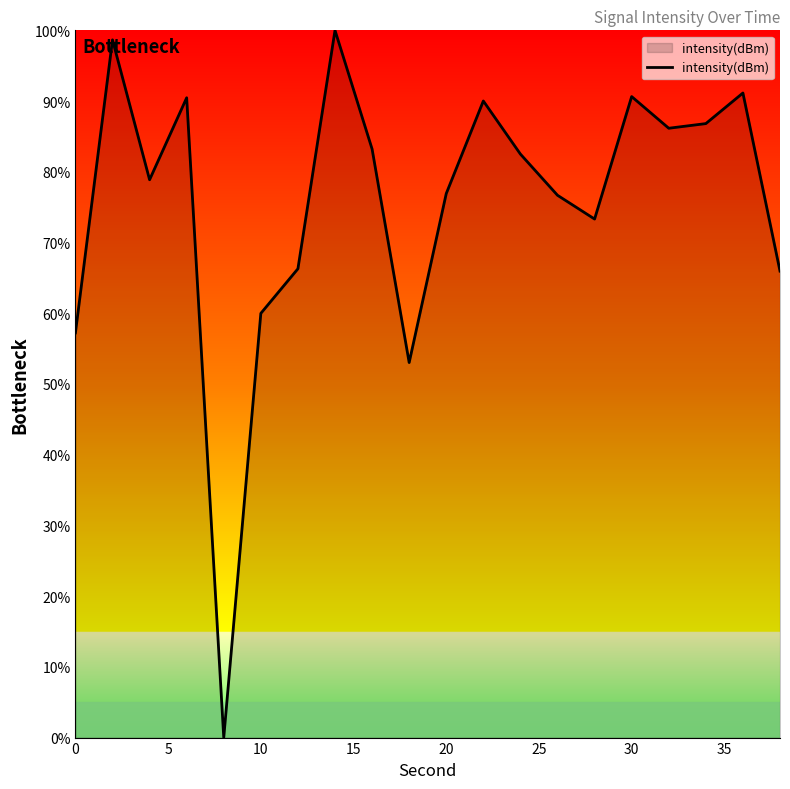

What is the difference between the maximum and minimum values?

100.0